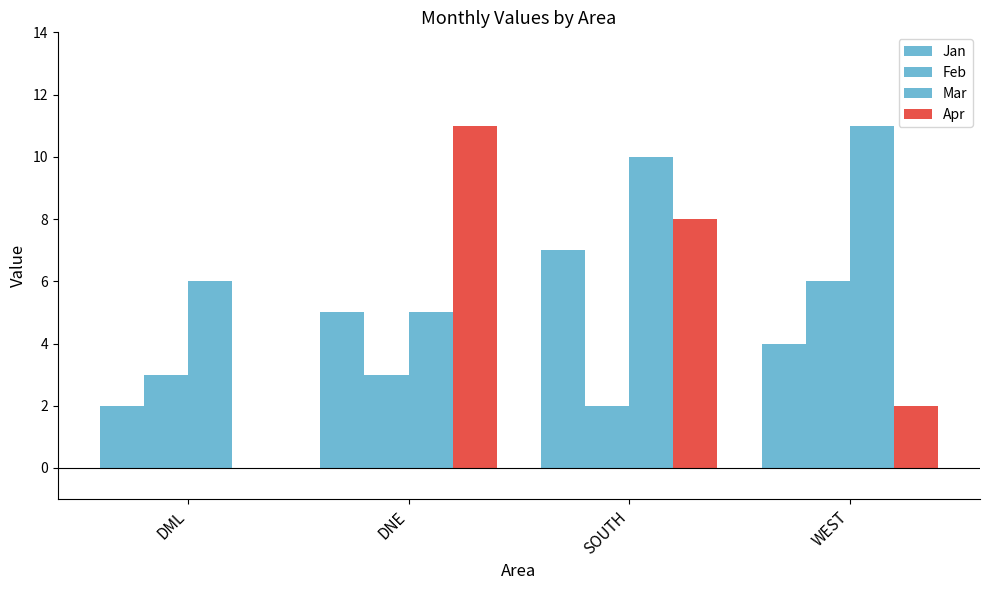

How many data points does each series have?

4